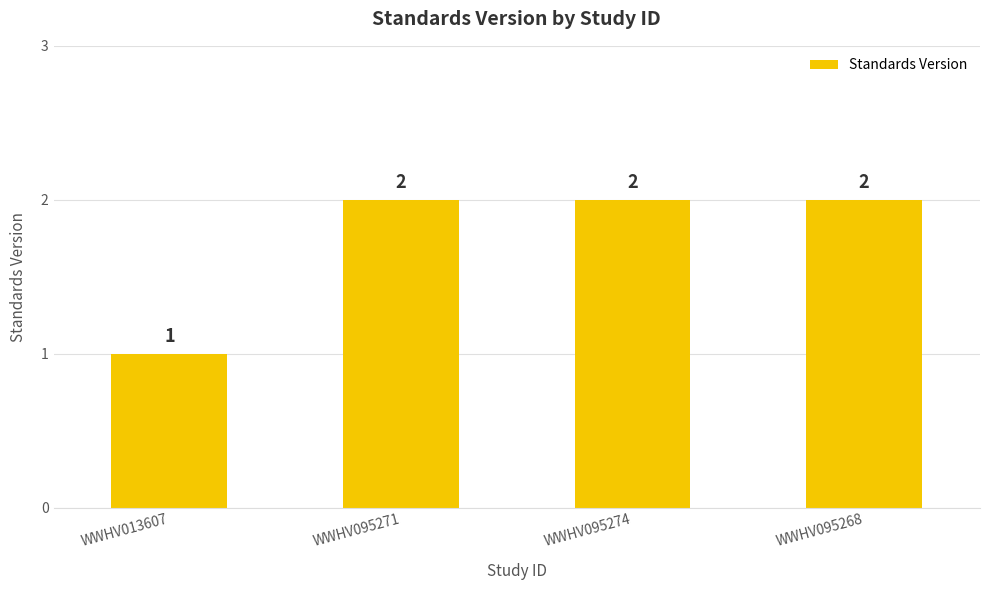

Reading left to right, transcribe all the data shown in this chart.

1	2	2	2